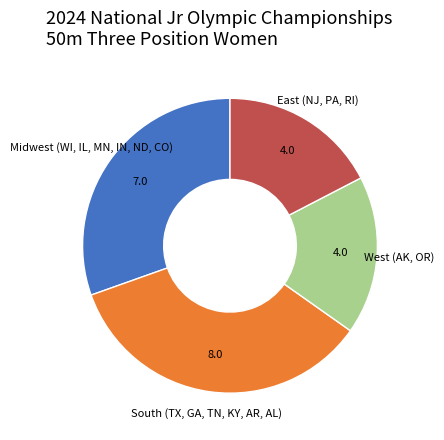

Does any single category account for the majority?

No